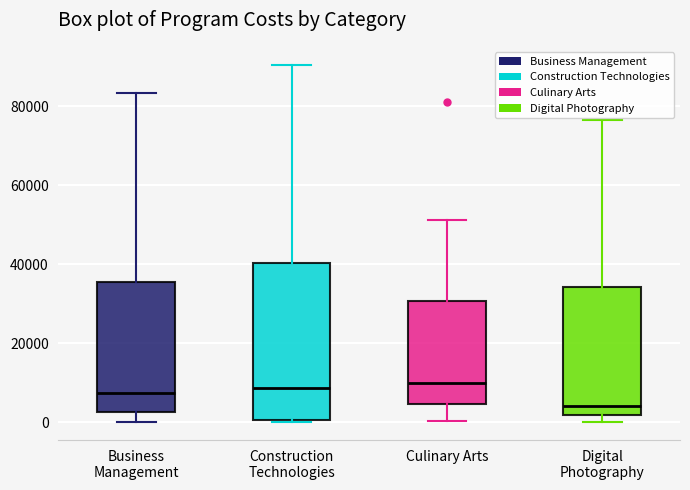

Reading left to right, read every box against the y-axis: the position of its median line, the range the box covers, and the ends of its whiskers. The values are not printed on the chart, so give them approximately, as read against the axis.

Business Management: median 8000, box 2000 to 36000, whiskers 0 to 84000
Construction Technologies: median 8000, box 0 to 40000, whiskers 0 (just below the box's lower edge) to 90000
Culinary Arts: median 10000, box 4000 to 30000, whiskers 0 to 52000
Digital Photography: median 4000, box 2000 to 34000, whiskers 0 to 76000